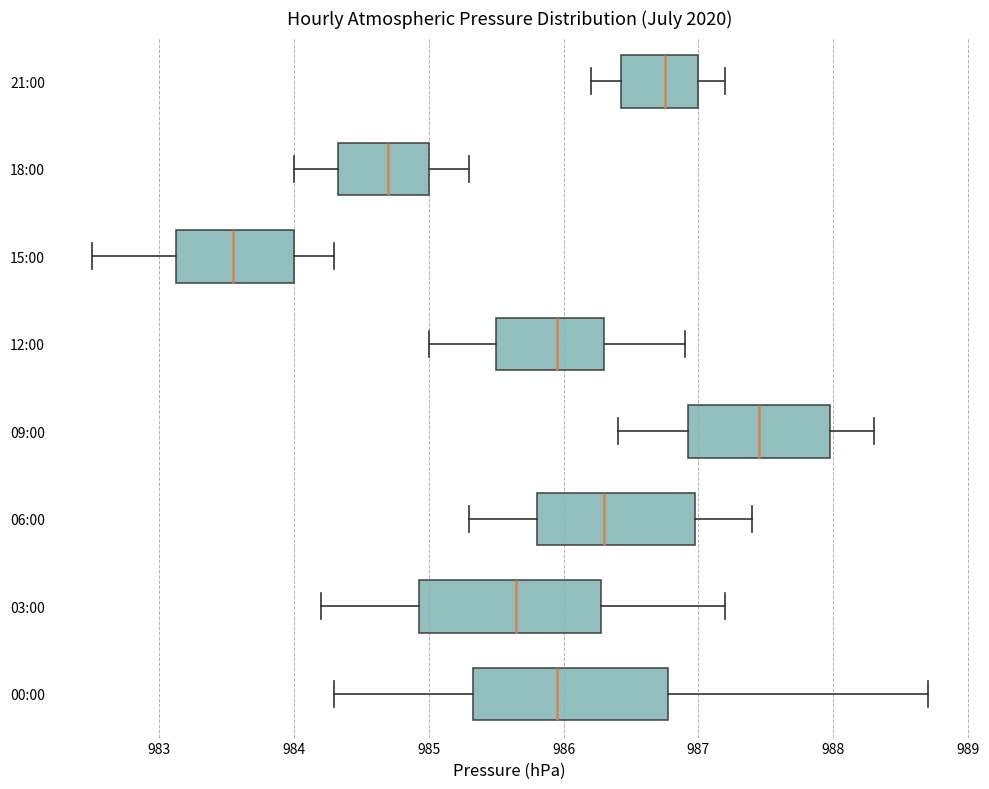

Reading bottom to top, transcribe this box plot: for each box, give where its median line is, the range the box spans, and where its two whiskers end, as read against the x-axis. The values are not printed on the chart, so give them approximately, as read against the axis.

00:00: median 986.0, box 985.3 to 986.8, whiskers 984.3 to 988.7
03:00: median 985.7, box 984.9 to 986.3, whiskers 984.2 to 987.2
06:00: median 986.3, box 985.8 to 987.0, whiskers 985.3 to 987.4
09:00: median 987.5, box 986.9 to 988.0, whiskers 986.4 to 988.3
12:00: median 986.0, box 985.5 to 986.3, whiskers 985.0 to 986.9
15:00: median 983.6, box 983.1 to 984.0, whiskers 982.5 to 984.3
18:00: median 984.7, box 984.3 to 985.0, whiskers 984.0 to 985.3
21:00: median 986.8, box 986.4 to 987.0, whiskers 986.2 to 987.2